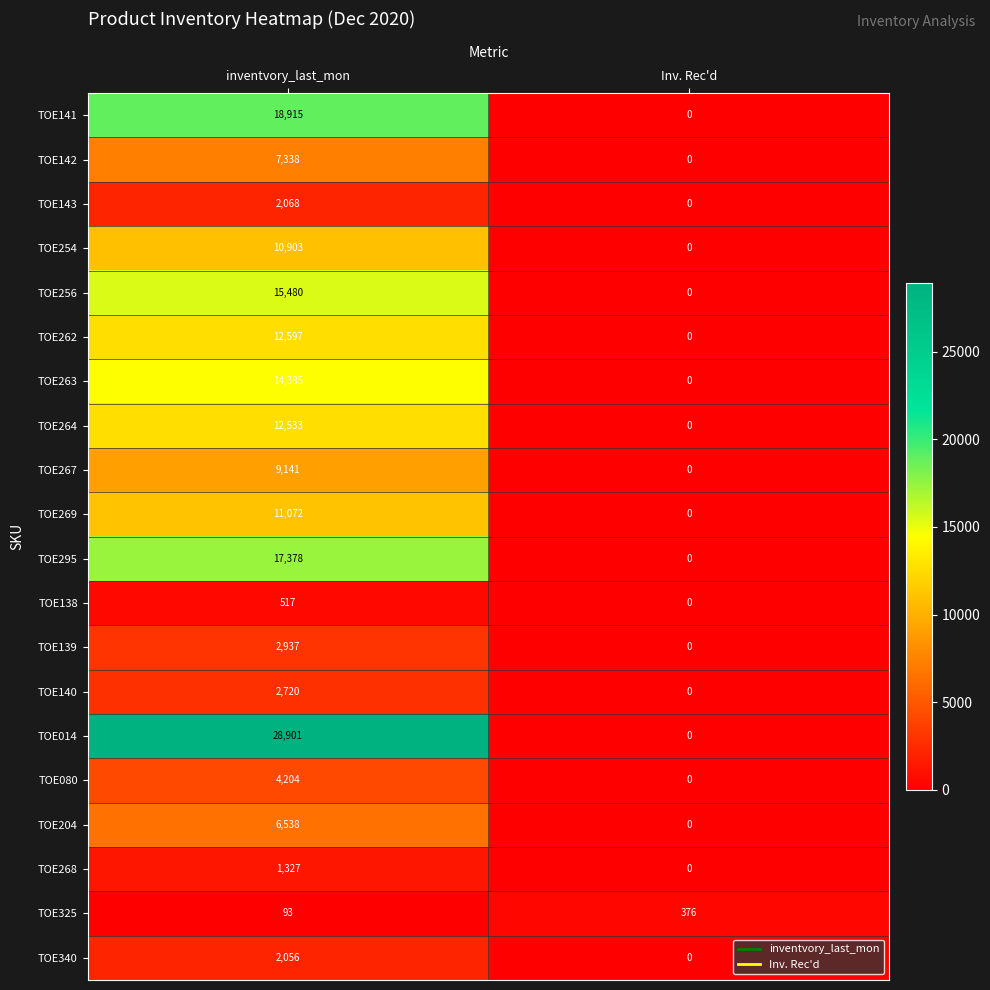

List the series in order of their peak value, highest first.

TOE014, TOE141, TOE295, TOE256, TOE263, TOE262, TOE264, TOE269, TOE254, TOE267, TOE142, TOE204, TOE080, TOE139, TOE140, TOE143, TOE340, TOE268, TOE138, TOE325